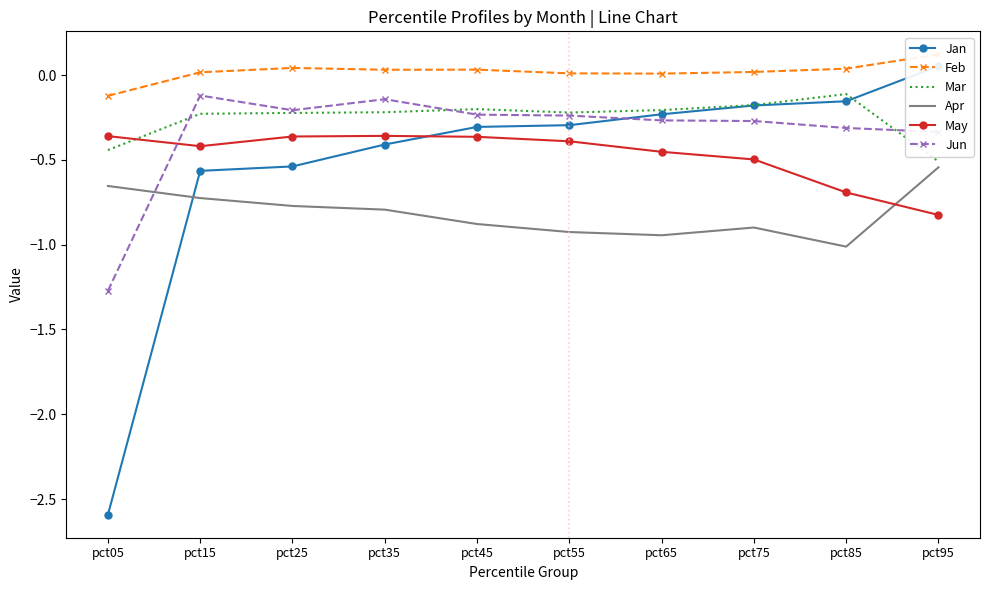

What value does the May series have at pct15?

-0.4